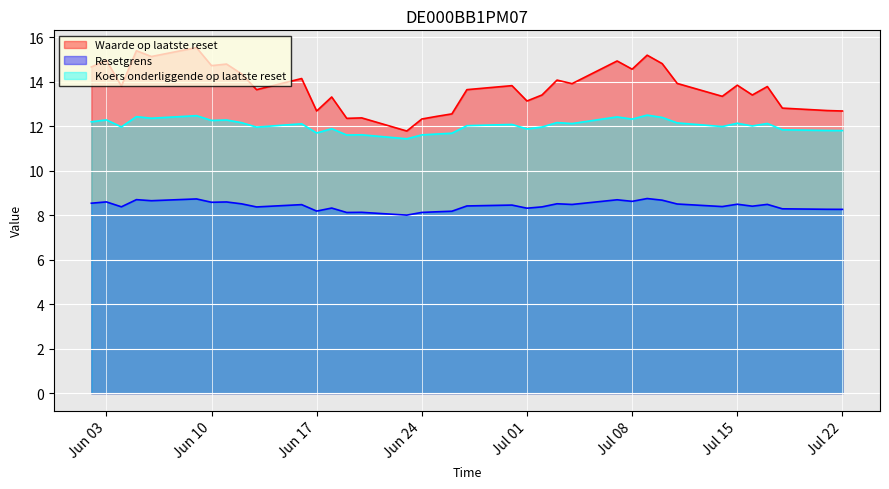

At how many categories does at least one series exceed 12?

36